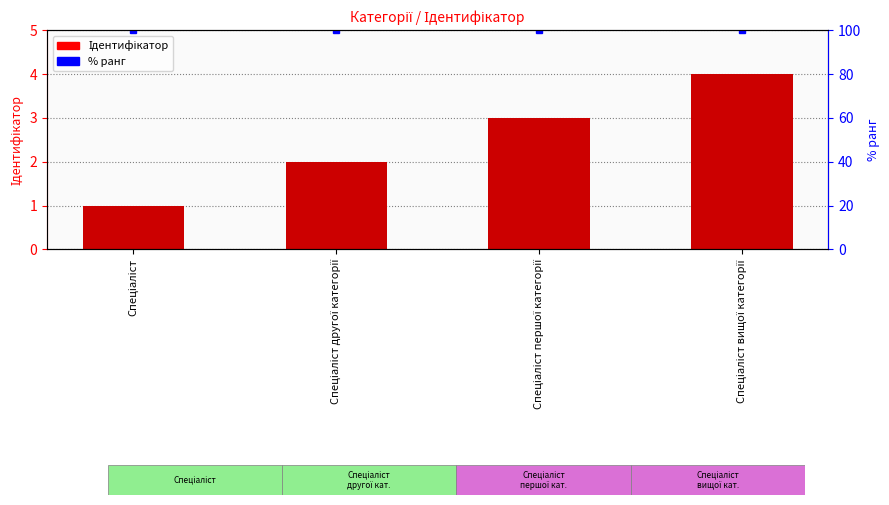

What position from the left is Спеціаліст?

1